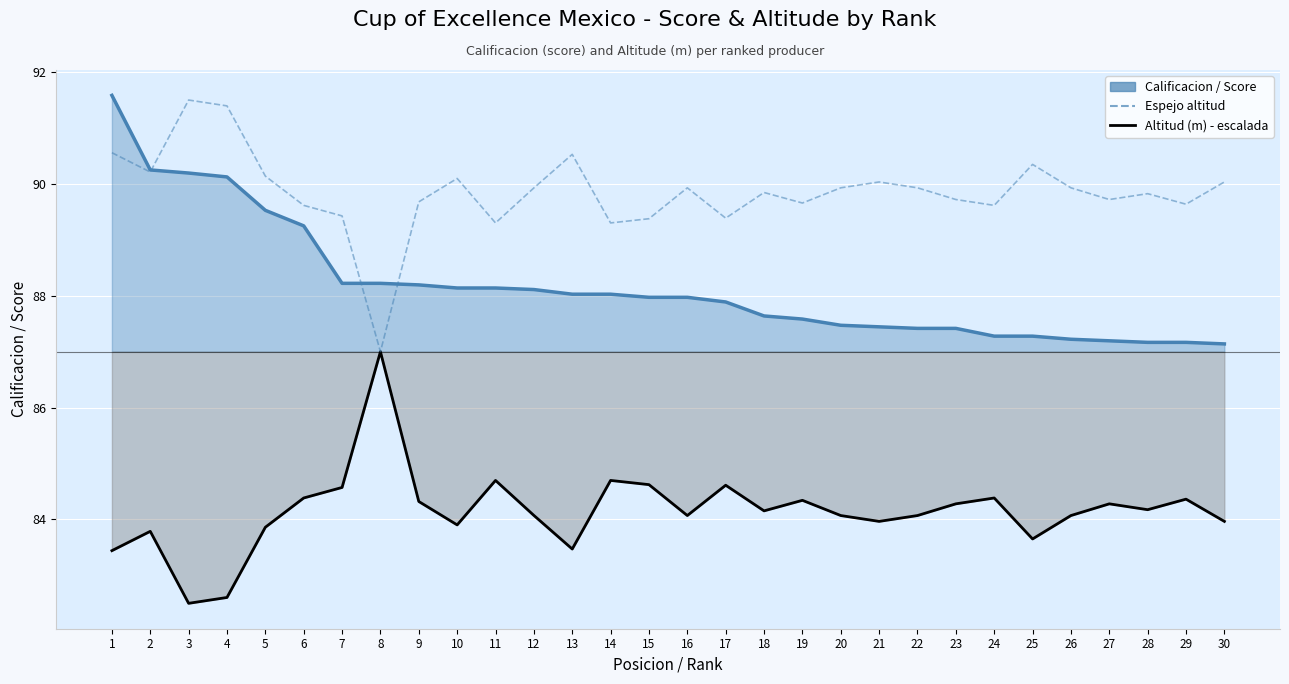

Reading left to right, list all the values displayed in this chart.

Calificacion / Score: 1=91.6	2=90.2	3=90.2	4=90.1	5=89.5	6=89.2	7=88.2	8=88.2	9=88.2	10=88.1	11=88.1	12=88.1	13=88.0	14=88.0	15=88.0	16=88.0	17=87.9	18=87.6	19=87.6	20=87.5	21=87.4	22=87.4	23=87.4	24=87.3	25=87.3	26=87.2	27=87.2	28=87.2	29=87.2	30=87.1
Altitud (m) - escalada: 1=83.4	2=83.8	3=82.5	4=82.6	5=83.9	6=84.4	7=84.6	8=87.0	9=84.3	10=83.9	11=84.7	12=84.1	13=83.5	14=84.7	15=84.6	16=84.1	17=84.6	18=84.2	19=84.3	20=84.1	21=84.0	22=84.1	23=84.3	24=84.4	25=83.7	26=84.1	27=84.3	28=84.2	29=84.4	30=84.0
Espejo altitud: 1=90.6	2=90.2	3=91.5	4=91.4	5=90.1	6=89.6	7=89.4	8=87.0	9=89.7	10=90.1	11=89.3	12=89.9	13=90.5	14=89.3	15=89.4	16=89.9	17=89.4	18=89.8	19=89.7	20=89.9	21=90.0	22=89.9	23=89.7	24=89.6	25=90.3	26=89.9	27=89.7	28=89.8	29=89.6	30=90.0